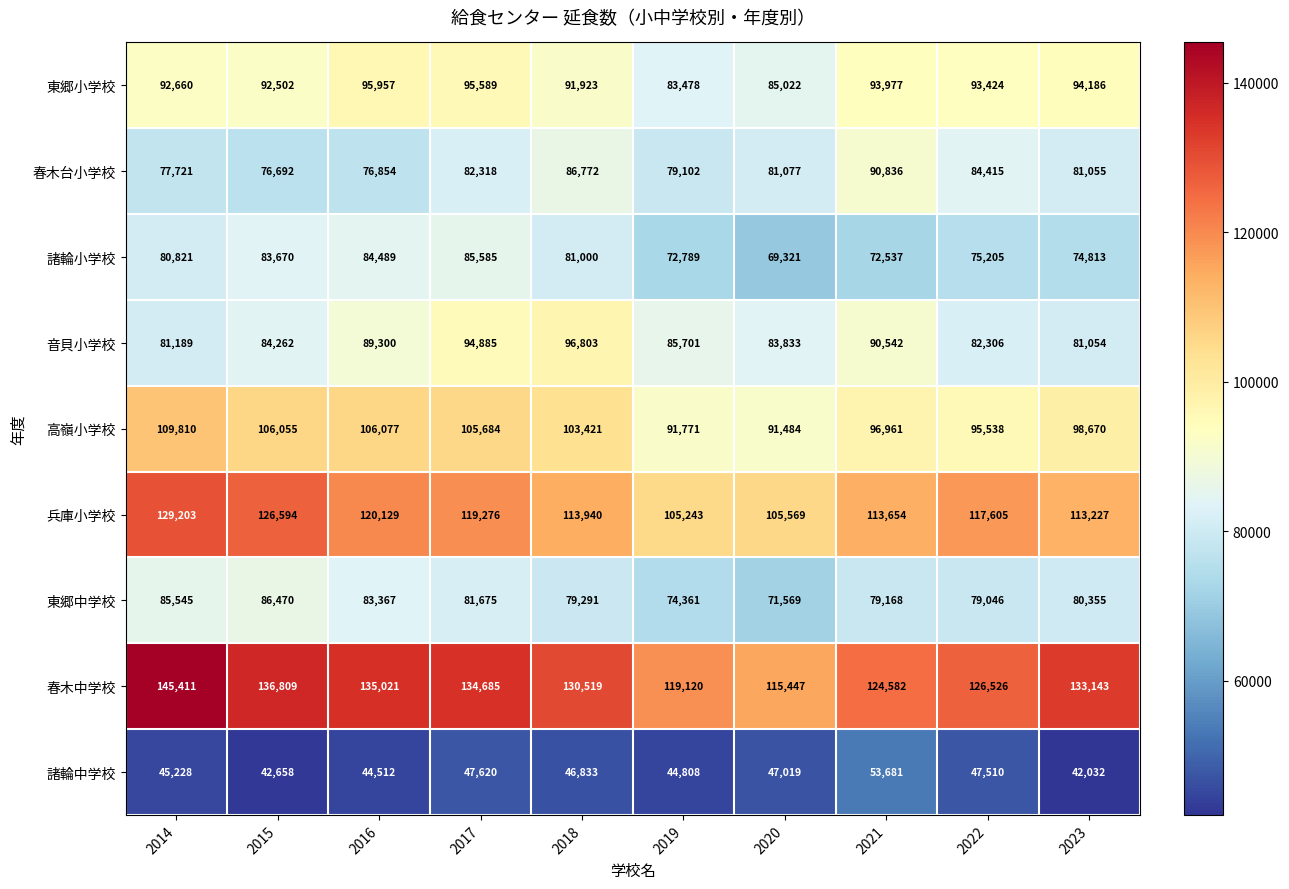

How many series are shown in this chart?

9